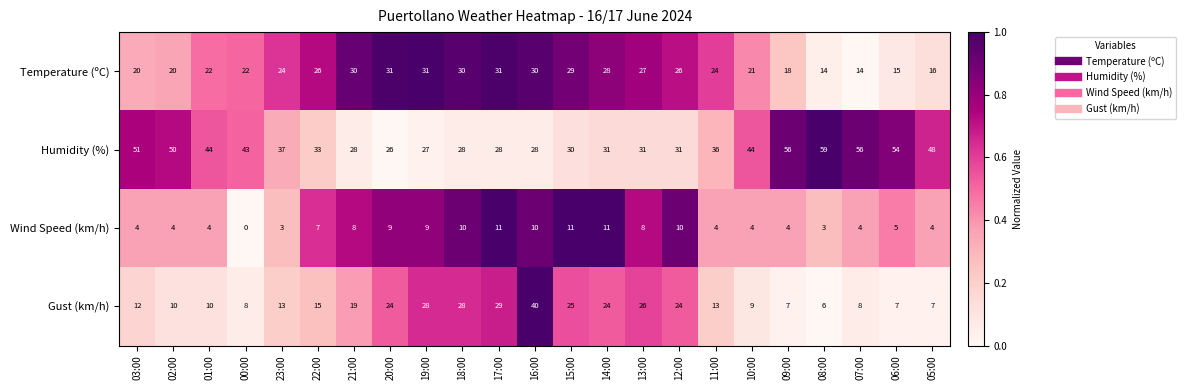

The value of Wind Speed (km/h) at 12:00 is 3. True or false?

False